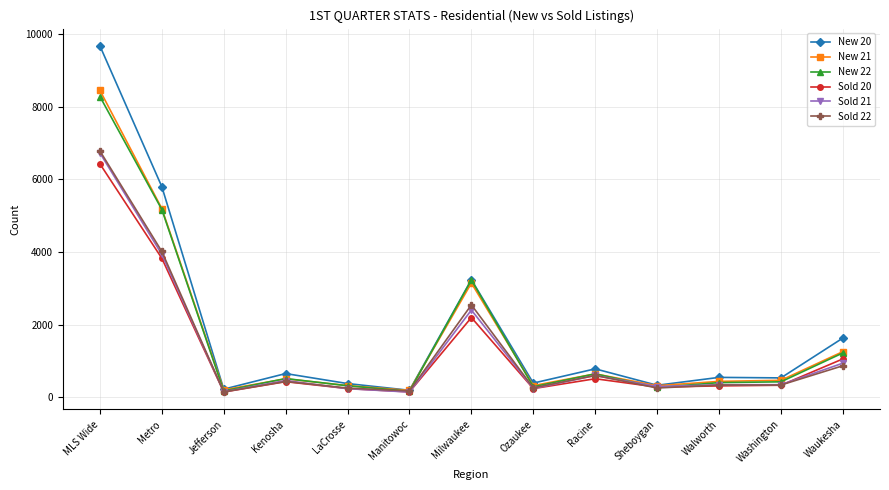

The value of Sold 20 at Metro is 3825. True or false?

True